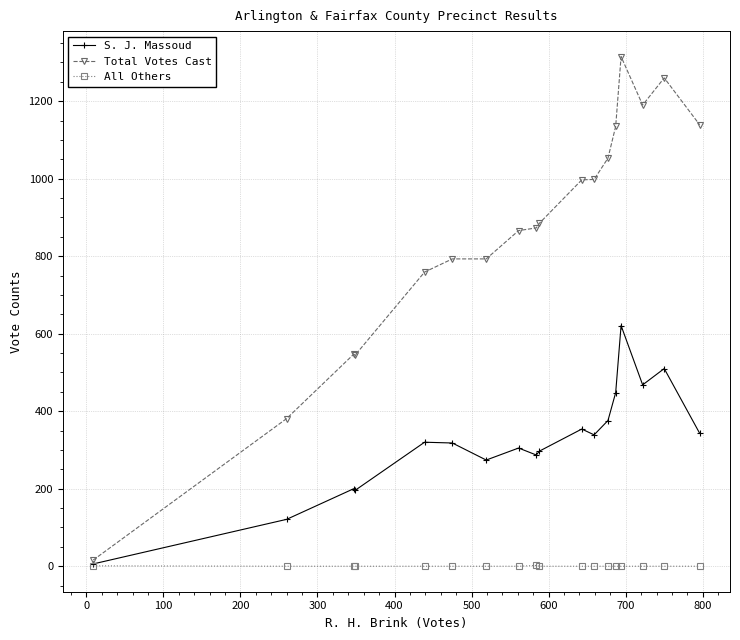

Which series has the largest range (max minus min)?

Total Votes Cast